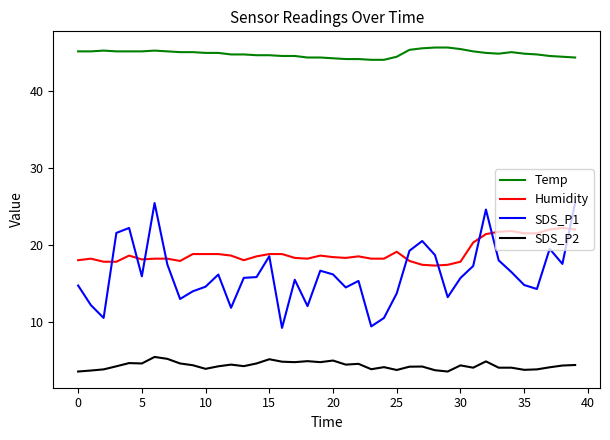

True or false: Temp and Humidity cross at least once.

False